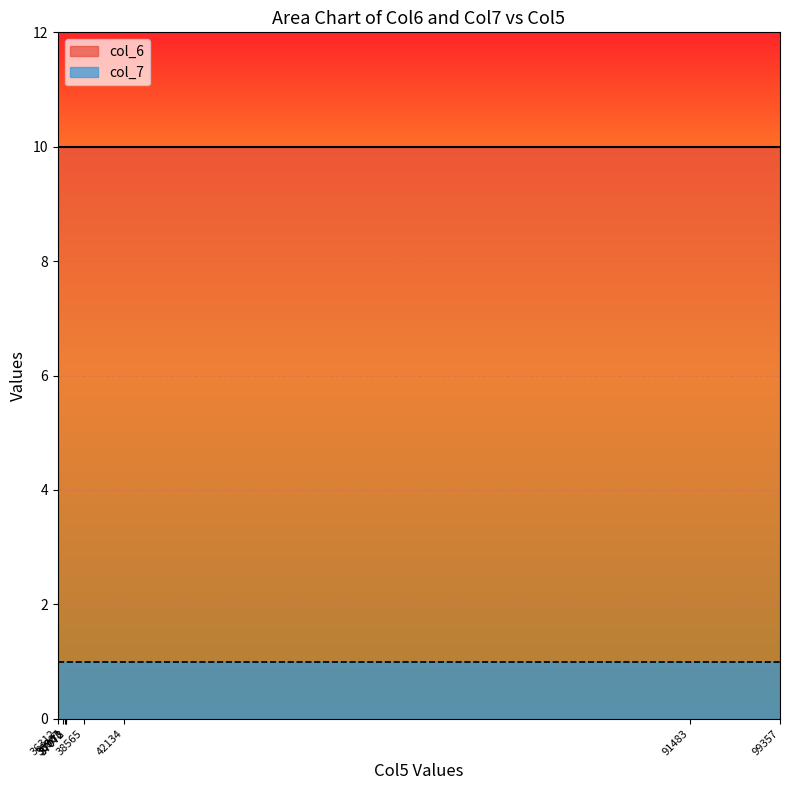

Reading left to right, extract all data points from this chart.

col_6: 36312=10	36807=10	36963=10	37072=10	37073=10	38565=10	42134=10	91483=10	99357=10
col_7: 36312=1	36807=1	36963=1	37072=1	37073=1	38565=1	42134=1	91483=1	99357=1